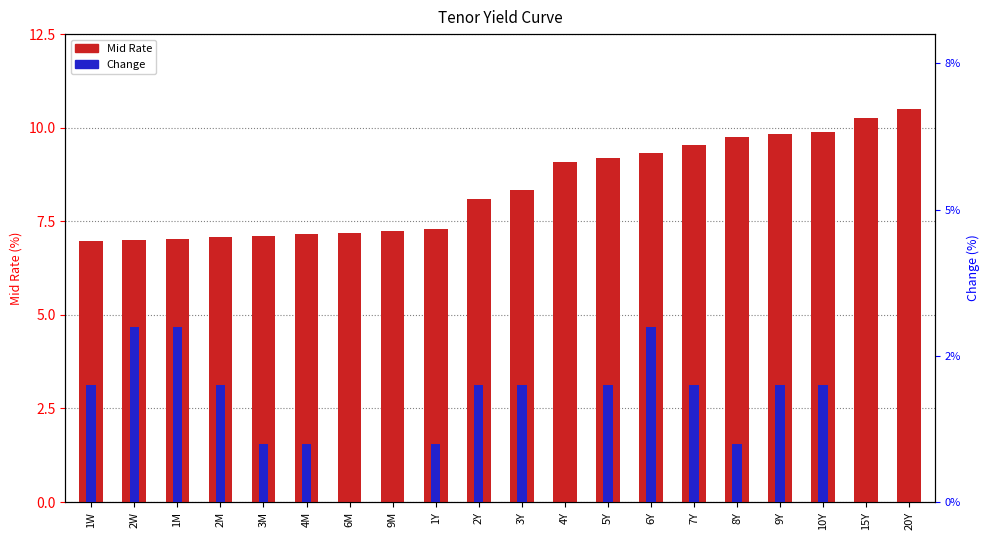

Which has a higher value, 8Y or 7Y?

8Y